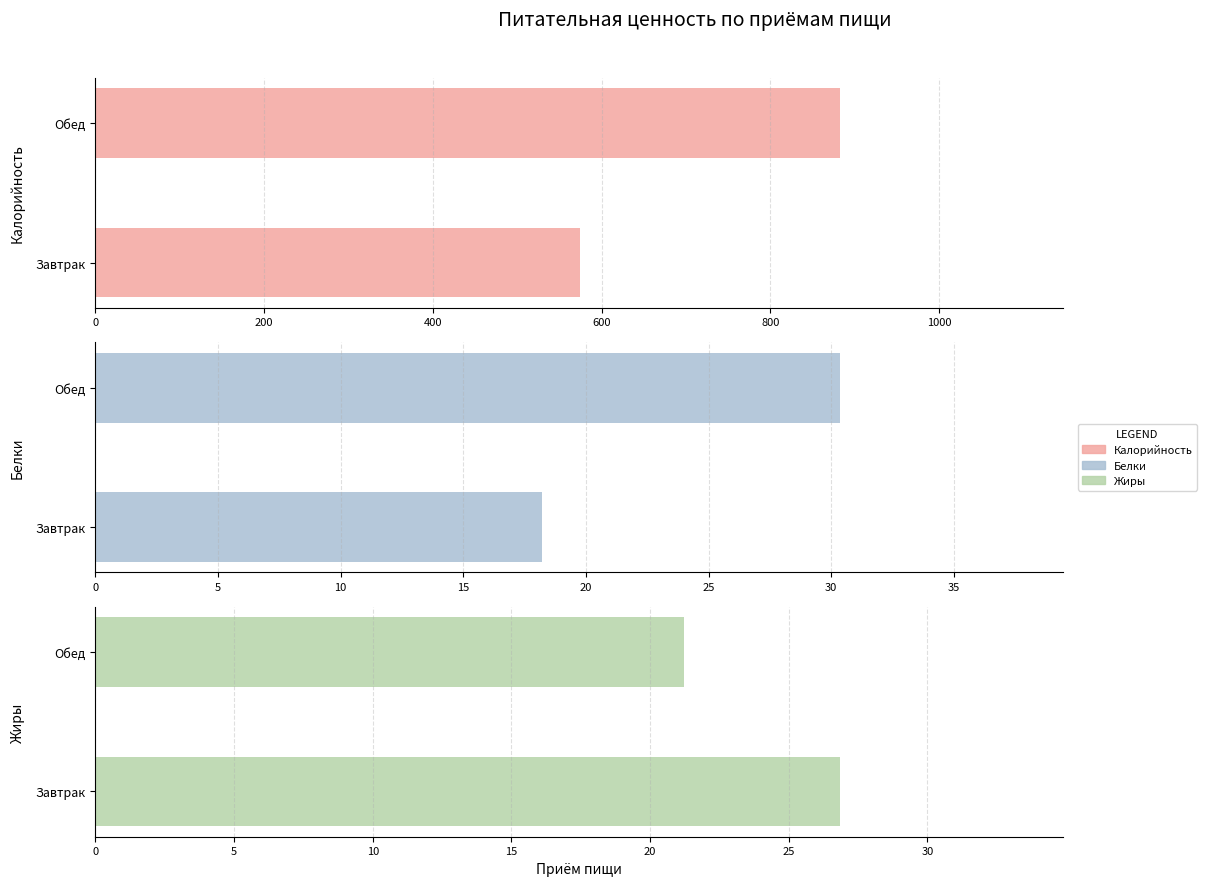

What is the sum of the Белки values at Обед and Завтрак?

48.5